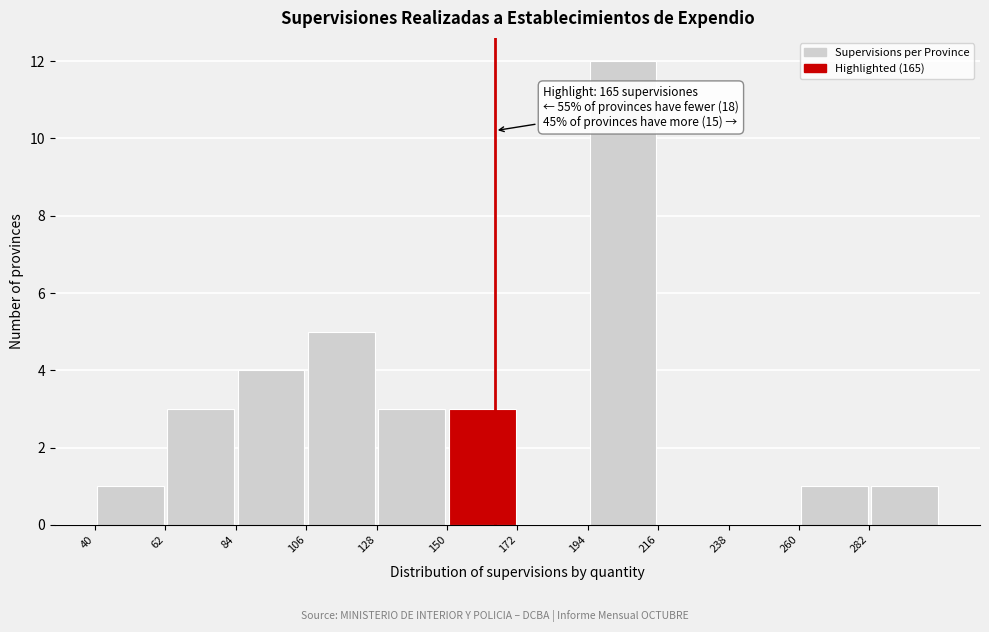

Which range on the x-axis has the tallest bar?

194 to 216